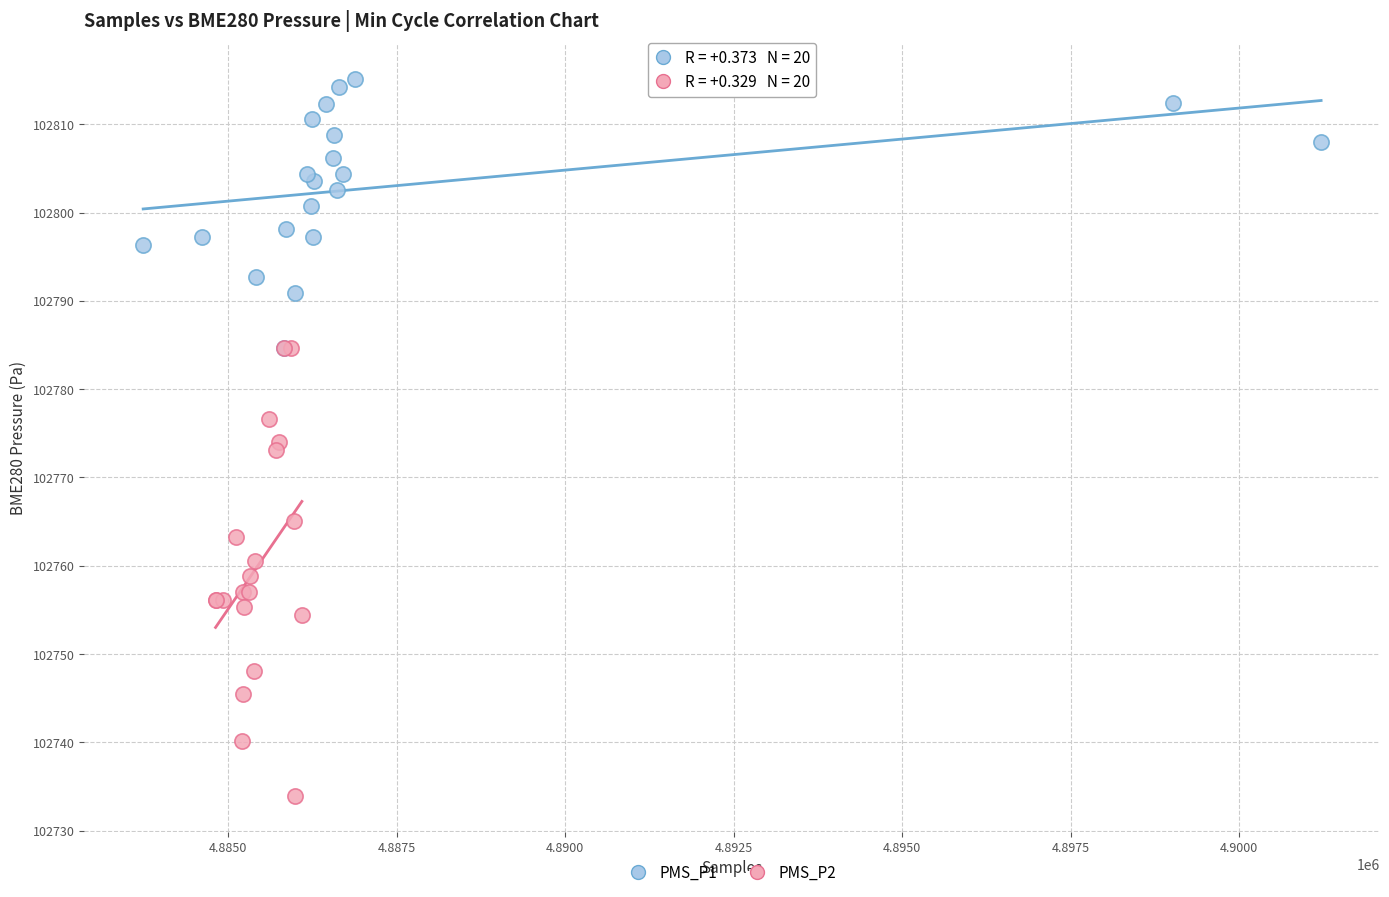

Which series contains the highest Y value?

PMS_P1